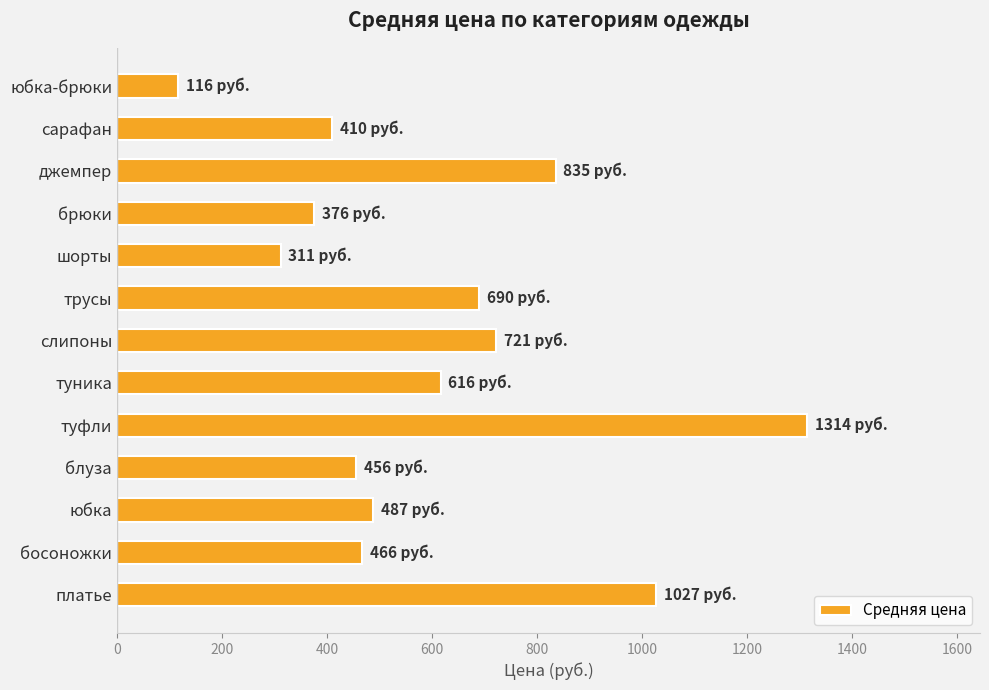

Reading bottom to top, what are all the values shown in this chart?

платье=1026.7	босоножки=466.0	юбка=487.4	блуза=456.0	туфли=1314.5	туника=616.0	слипоны=721.0	трусы=690.0	шорты=311.3	брюки=375.5	джемпер=835.0	сарафан=410.0	юбка-брюки=116.0